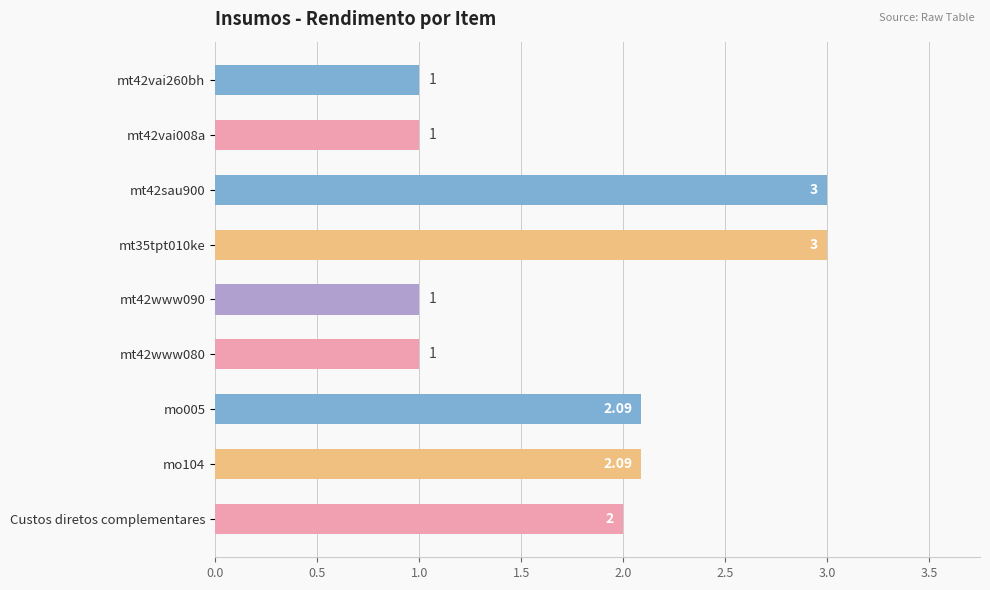

Where is the data nearest to the value 2?

Custos diretos complementares